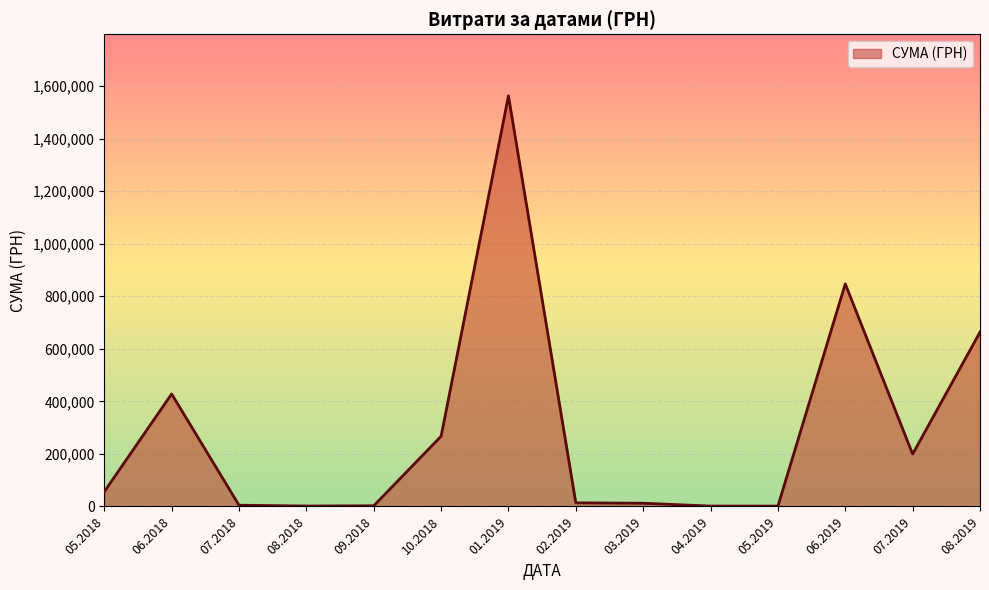

Which label corresponds to the largest value in the chart?

01.2019